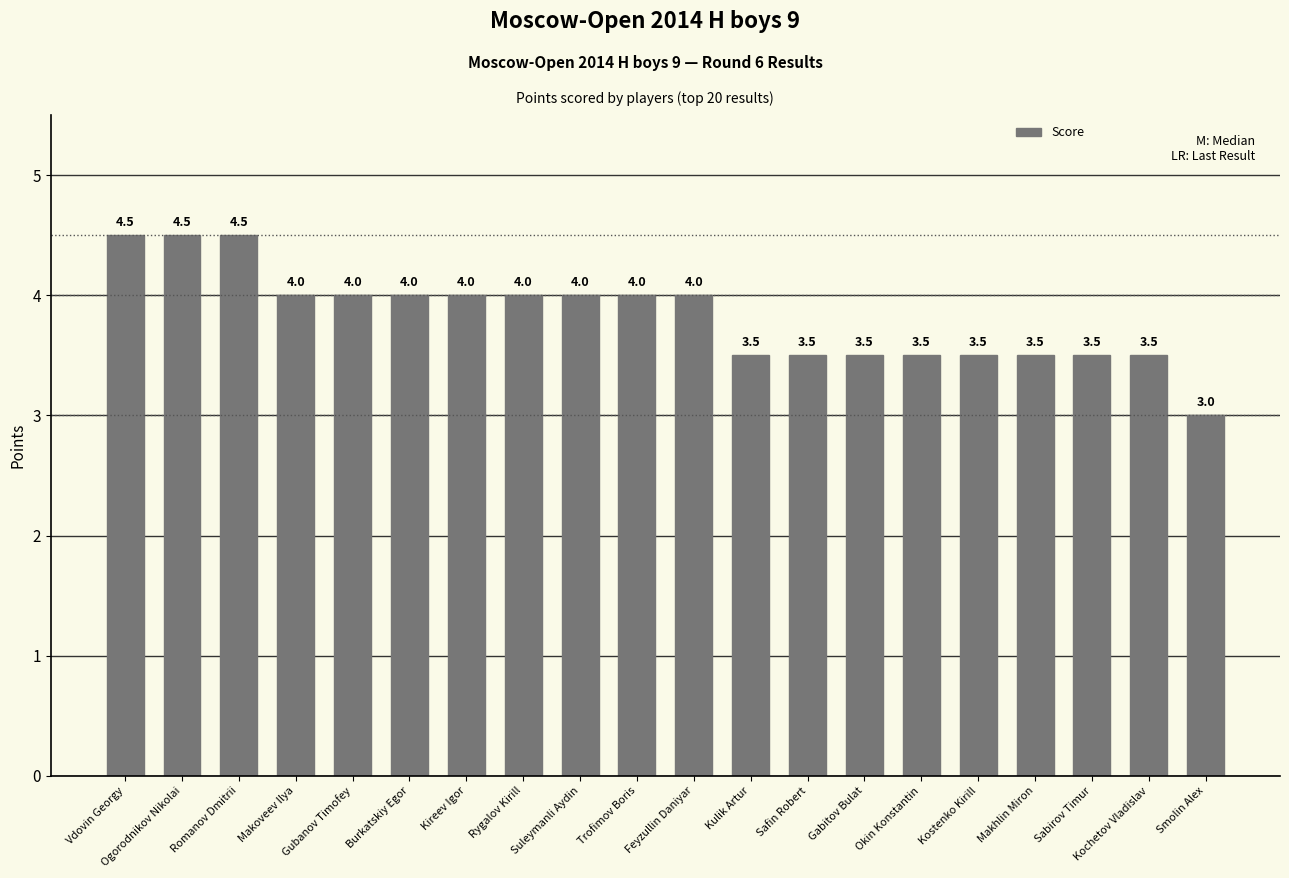

The value at Gabitov Bulat is 5.7. True or false?

False